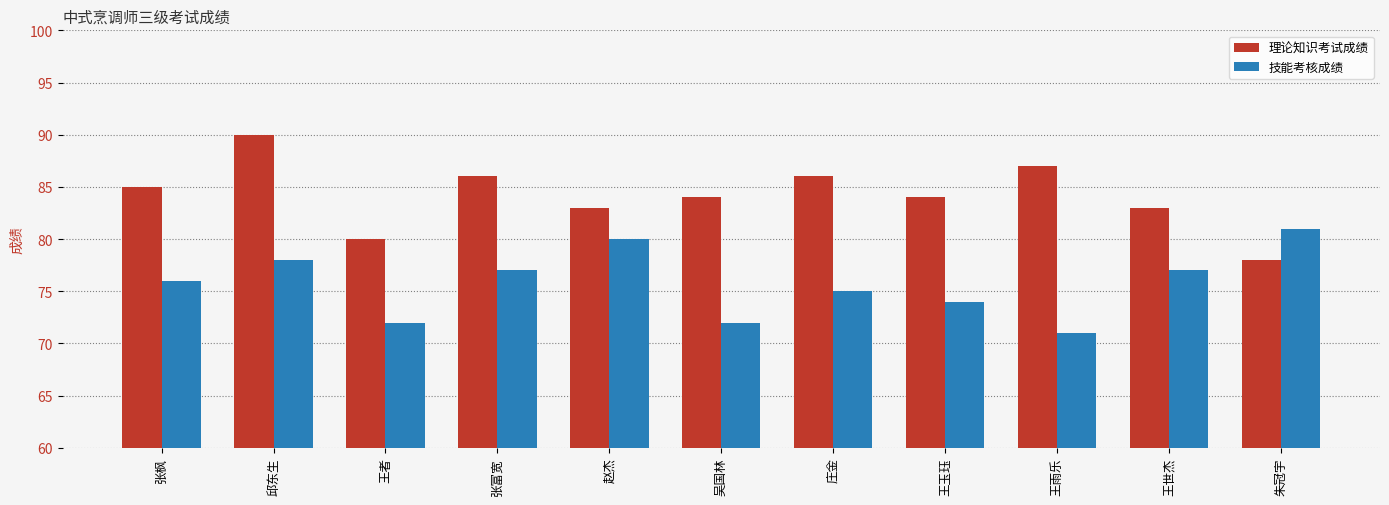

Which series has the largest range (max minus min)?

理论知识考试成绩